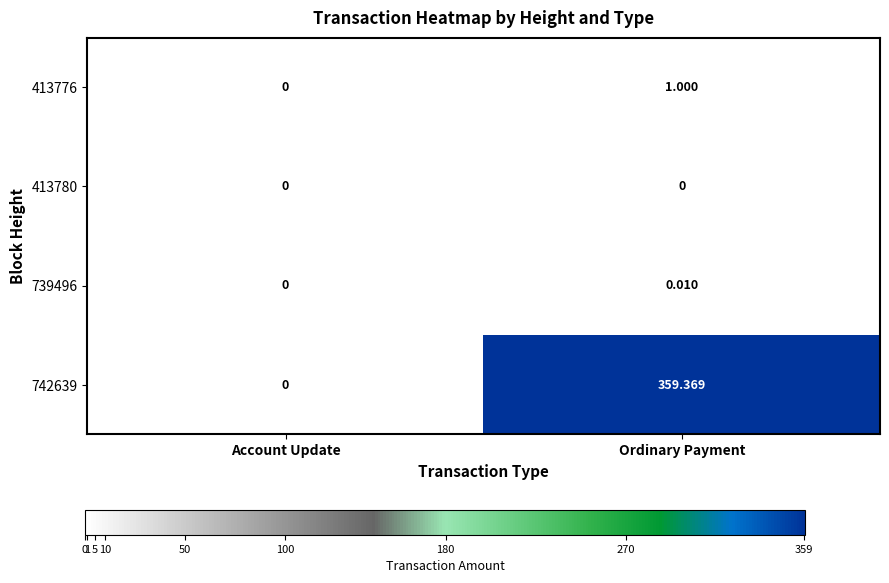

At which label does 413776 reach its peak?

Ordinary Payment